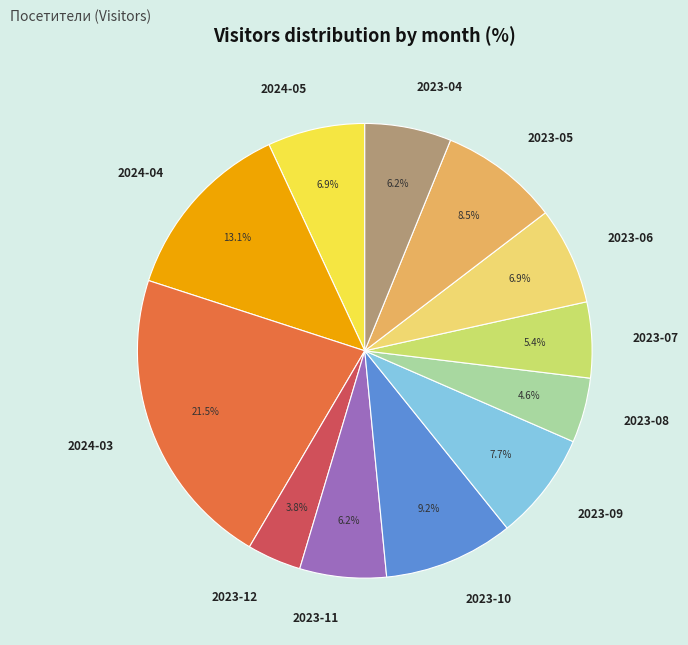

What is the smallest slice in the pie chart?

2023-12